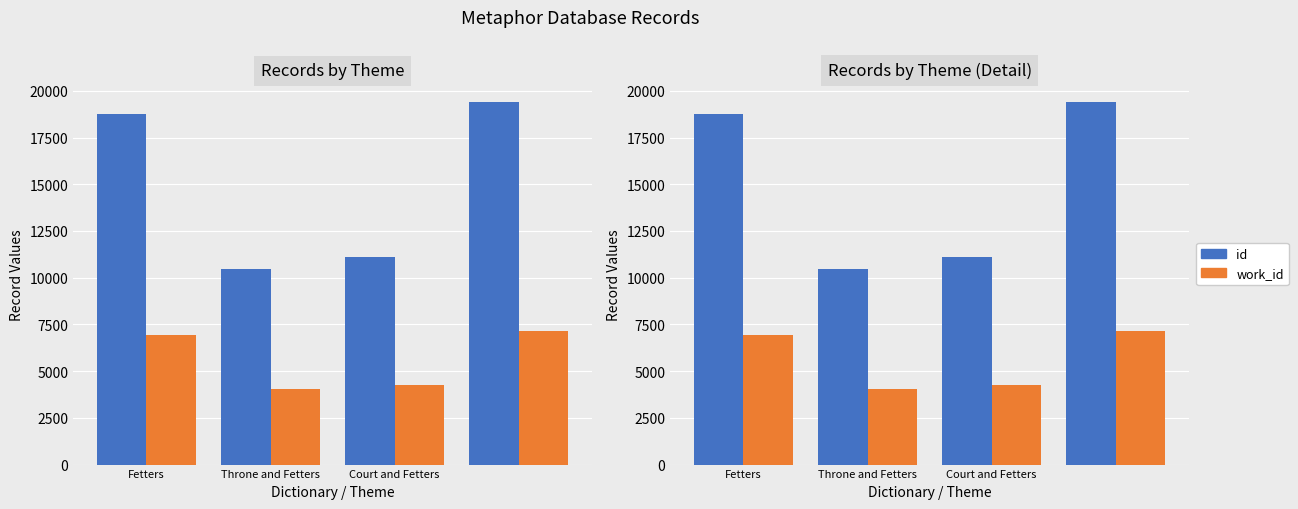

What is the average value of the id series?

14934